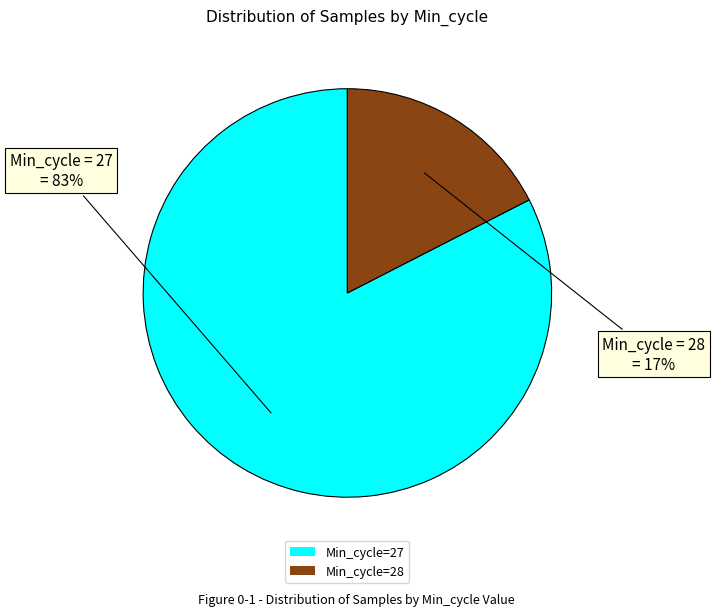

True or false: Min_cycle=27 accounts for 83% of the total.

True